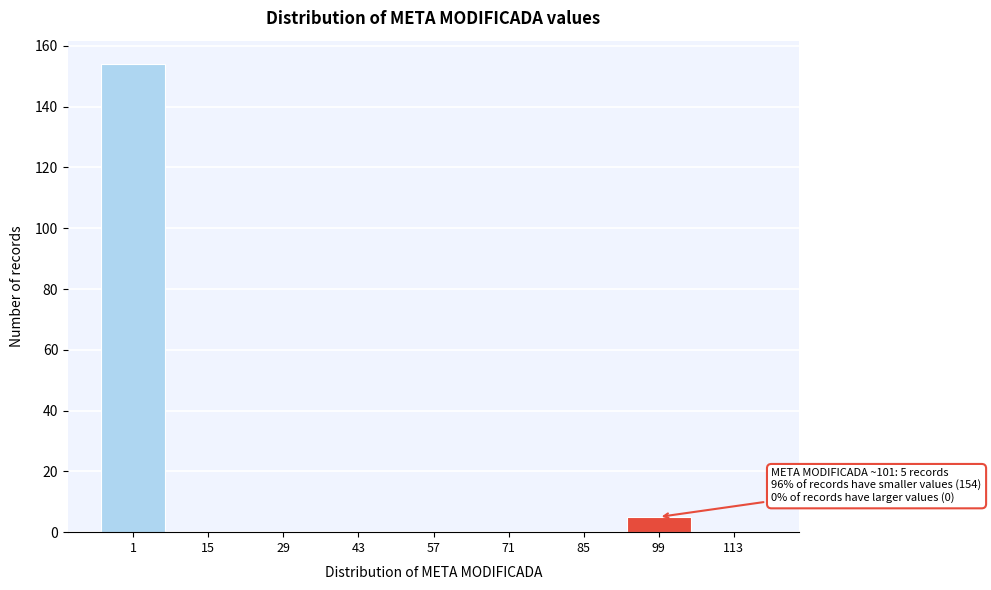

Reading right to left, transcribe all the data shown in this chart.

113=0	99=5	85=0	71=0	57=0	43=0	29=0	15=0	1=154